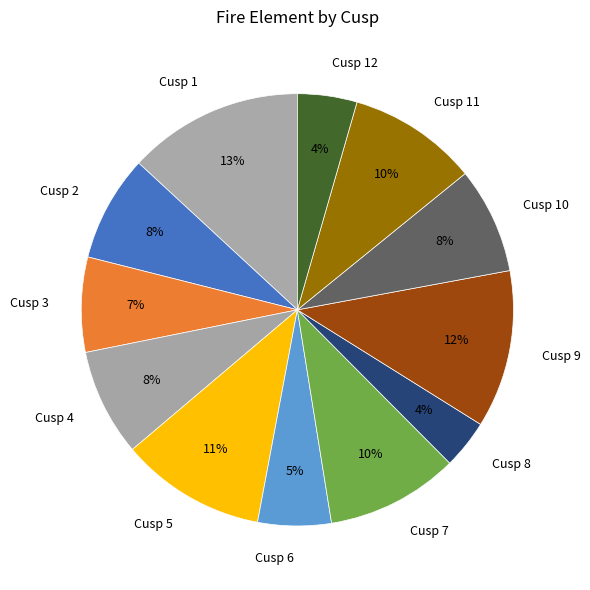

How many segments does this pie chart have?

12